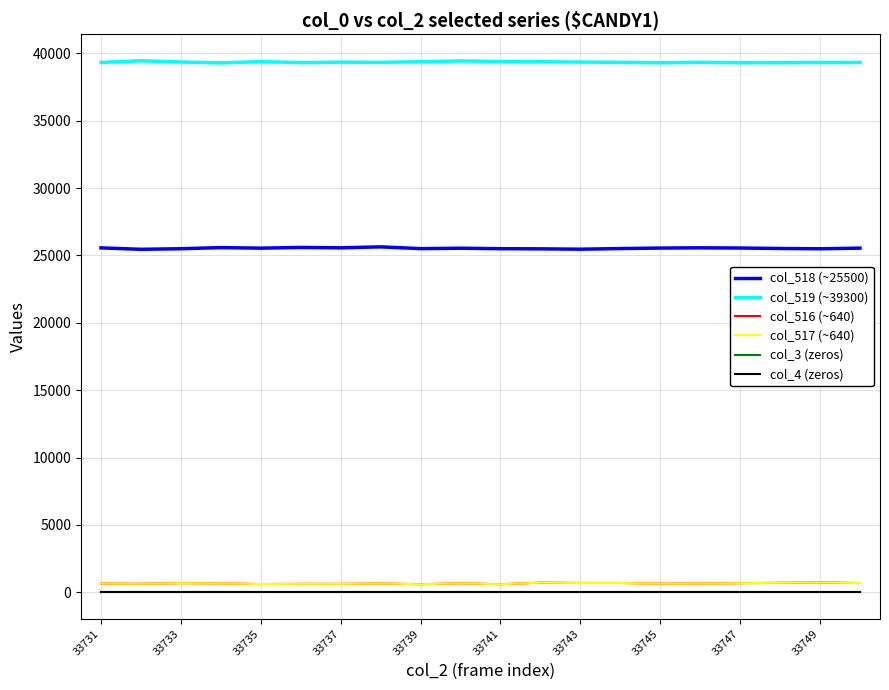

Reading right to left, list all the values displayed in this chart.

col_518 (~25500): 25544	25495	25517	25551	25567	25548	25513	25464	25491	25501	25537	25506	25638	25566	25595	25541	25582	25500	25456	25562
col_519 (~39300): 39327	39328	39317	39311	39338	39308	39334	39354	39382	39396	39439	39378	39333	39348	39316	39386	39297	39360	39450	39325
col_516 (~640): 683	724	701	673	648	639	688	689	710	595	665	596	651	621	624	608	656	675	629	648
col_517 (~640): 683	722	701	673	648	638	688	688	710	595	665	595	651	620	623	608	656	675	629	648
col_3 (zeros): 0	0	0	0	0	0	0	0	0	0	0	0	0	0	0	0	0	0	0	0
col_4 (zeros): 0	0	0	0	0	0	0	0	0	0	0	0	0	0	0	0	0	0	0	0